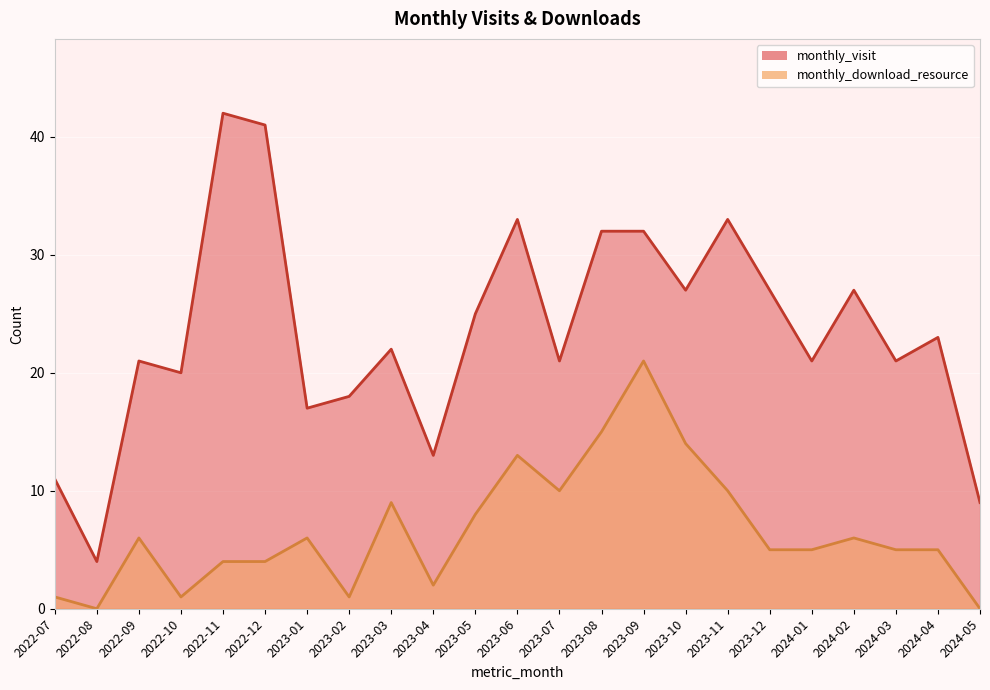

What position from the left is 2022-12?

6